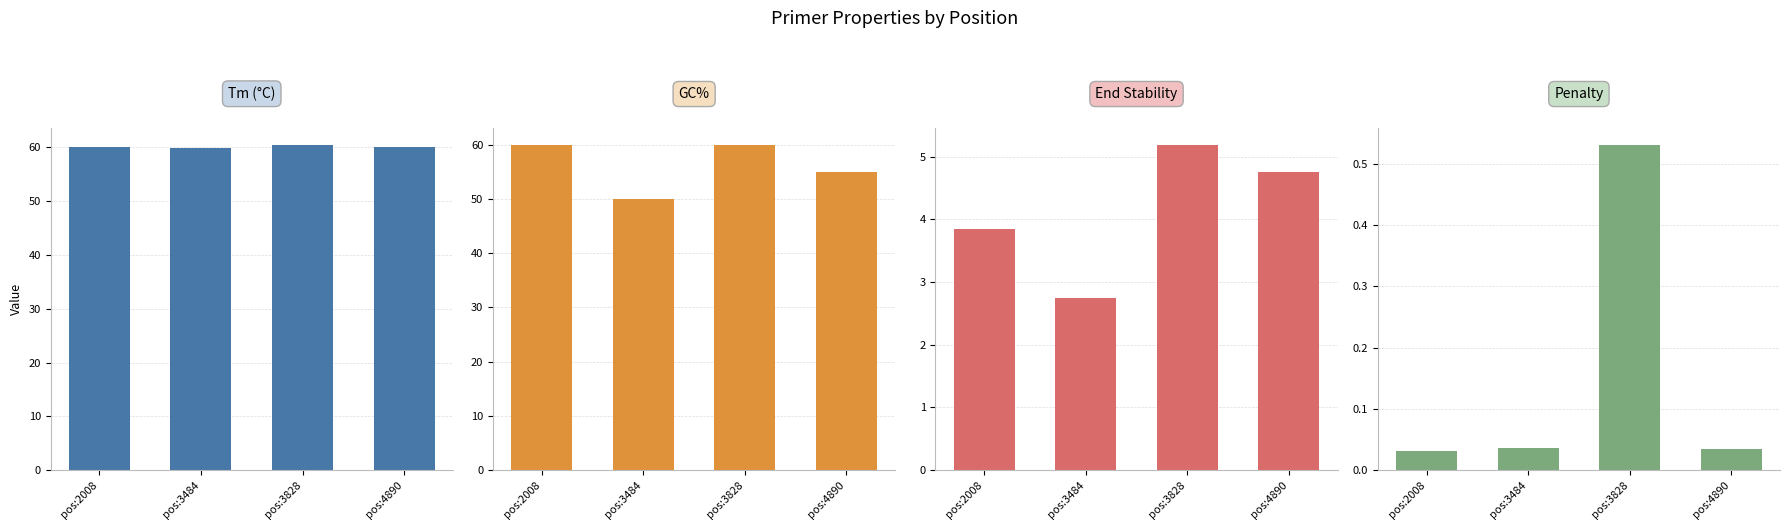

List the series in order of their peak value, highest first.

Tm (°C), GC%, End Stability, Penalty